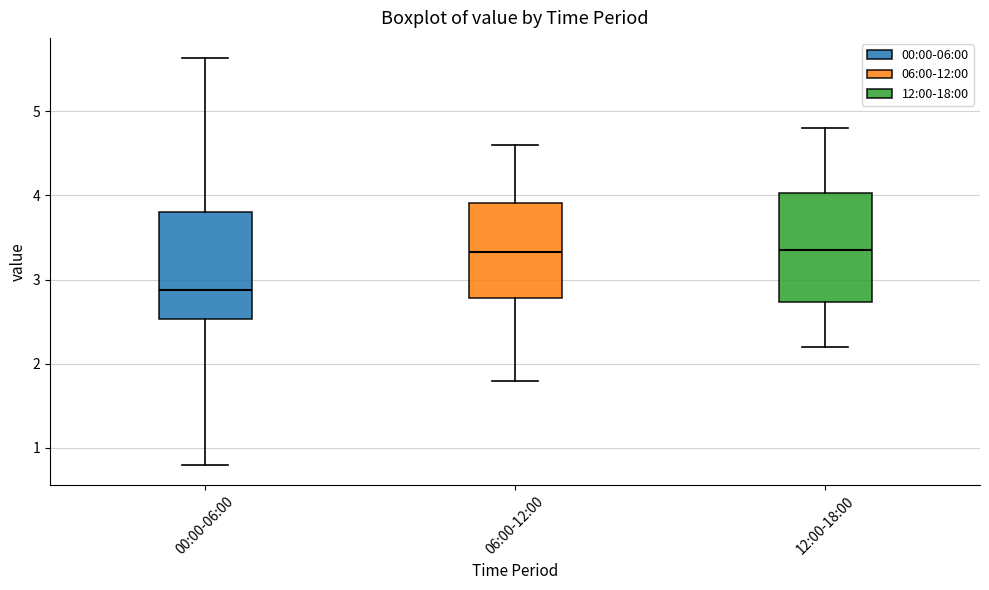

Which box has the lowest median line?

00:00-06:00